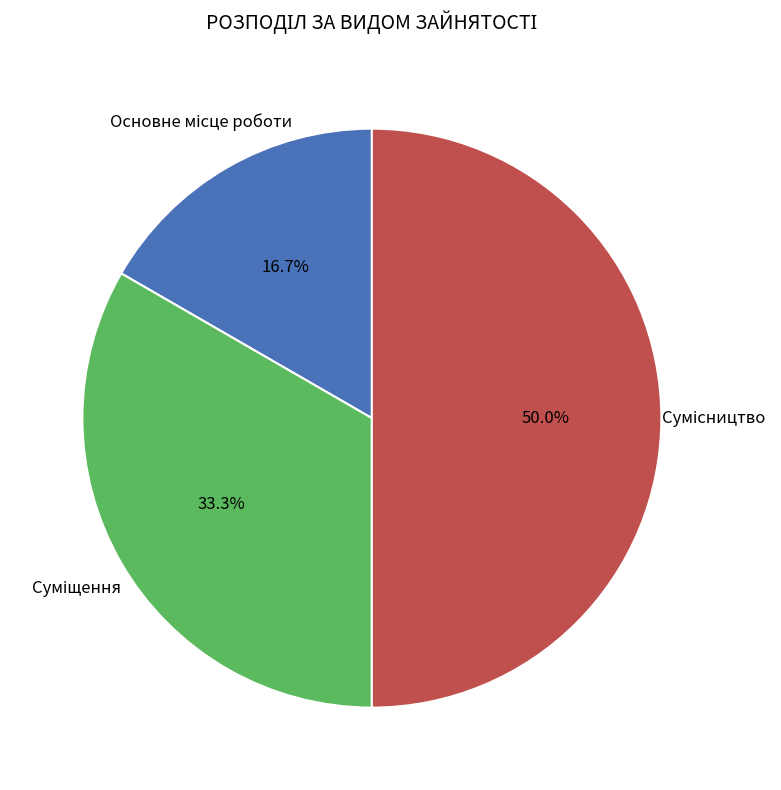

Rank the categories by value from highest to lowest.

Сумісництво, Суміщення, Основне місце роботи